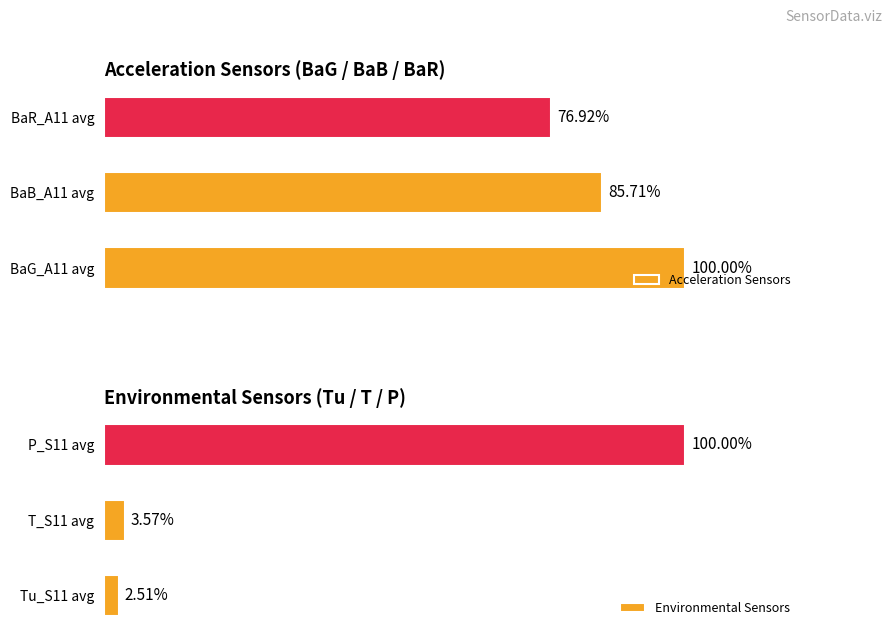

List the labels in order of Acceleration Sensors value, smallest first.

BaR_A11 avg, BaB_A11 avg, BaG_A11 avg